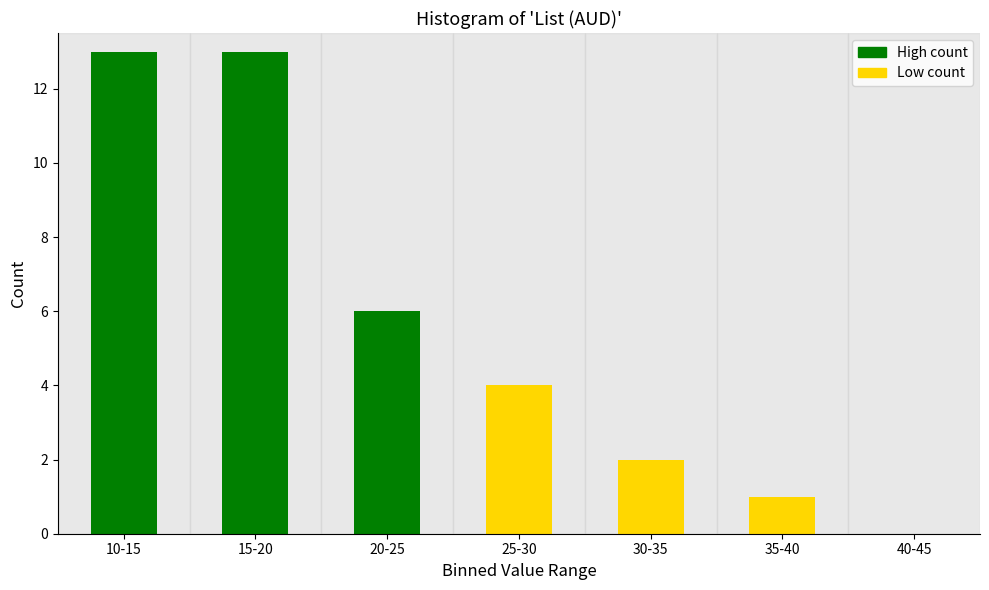

Reading left to right, list all the values displayed in this chart.

10-15=13	15-20=13	20-25=6	25-30=4	30-35=2	35-40=1	40-45=0